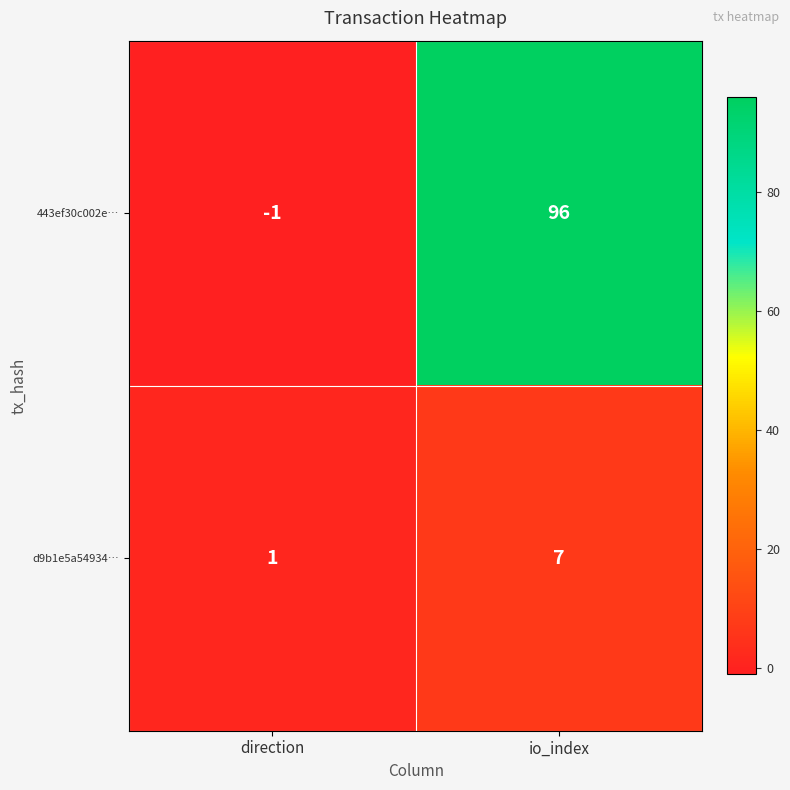

Rank the series at io_index from lowest to highest value.

d9b1e5a54934…, 443ef30c002e…